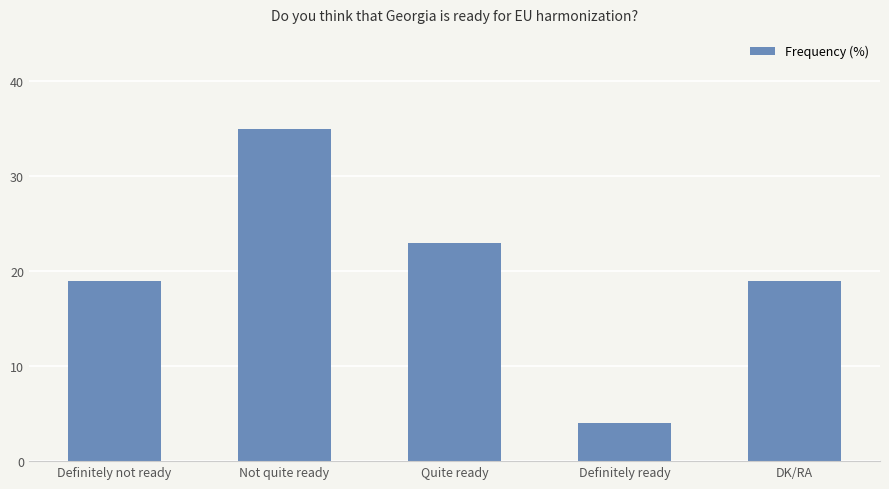

Which has a higher value, Definitely ready or Definitely not ready?

Definitely not ready